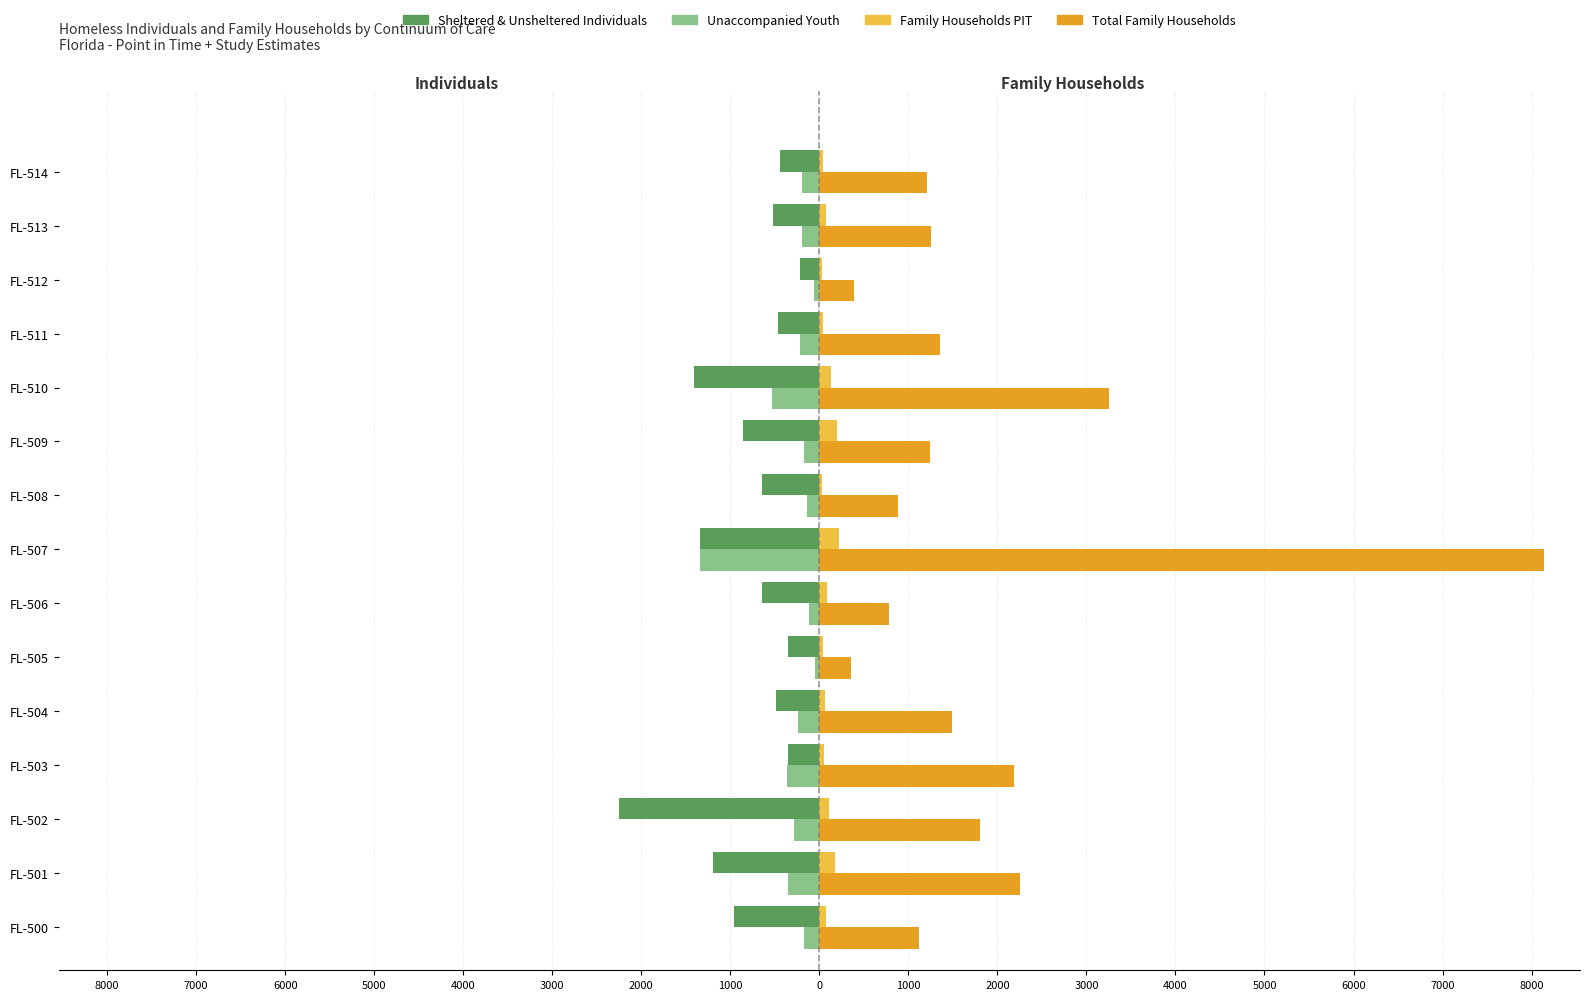

What are all the series names shown in the legend?

Sheltered & Unsheltered Individuals, Unaccompanied Youth, Family Households PIT, Total Family Households